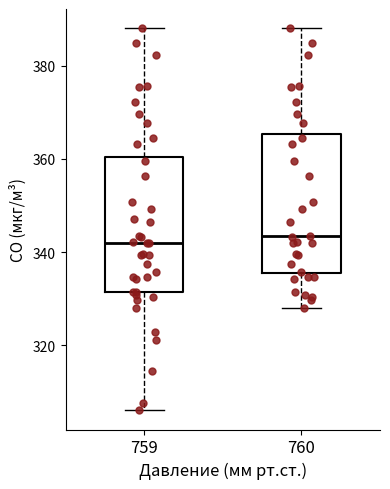

Reading left to right, read every box against the y-axis: the position of its median line, the range the box covers, and the ends of its whiskers. The values are not printed on the chart, so give them approximately, as read against the axis.

759: median 342, box 332 to 360, whiskers 306 to 388
760: median 344, box 336 to 366, whiskers 328 to 388